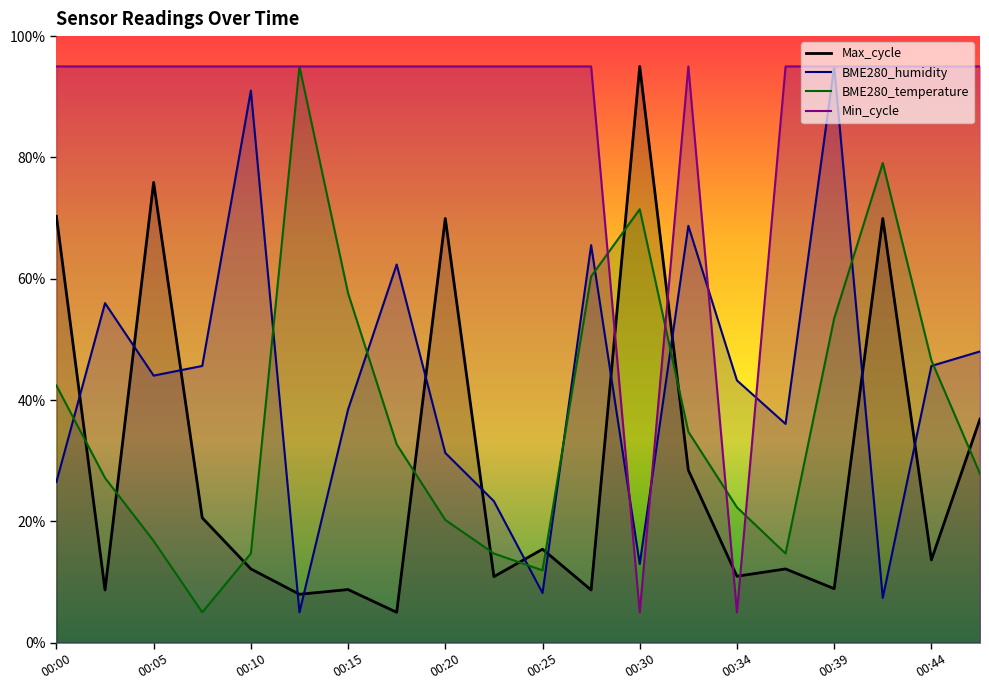

What is the sum of all Max_cycle values?

590.1